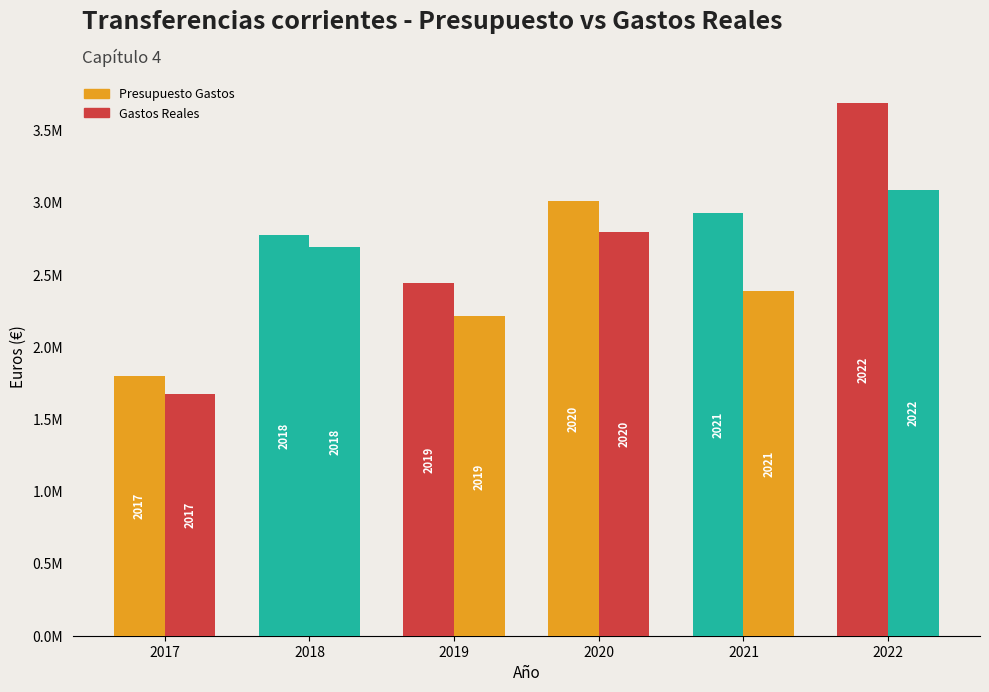

List the labels in order of Gastos Reales value, largest first.

2022, 2020, 2018, 2021, 2019, 2017